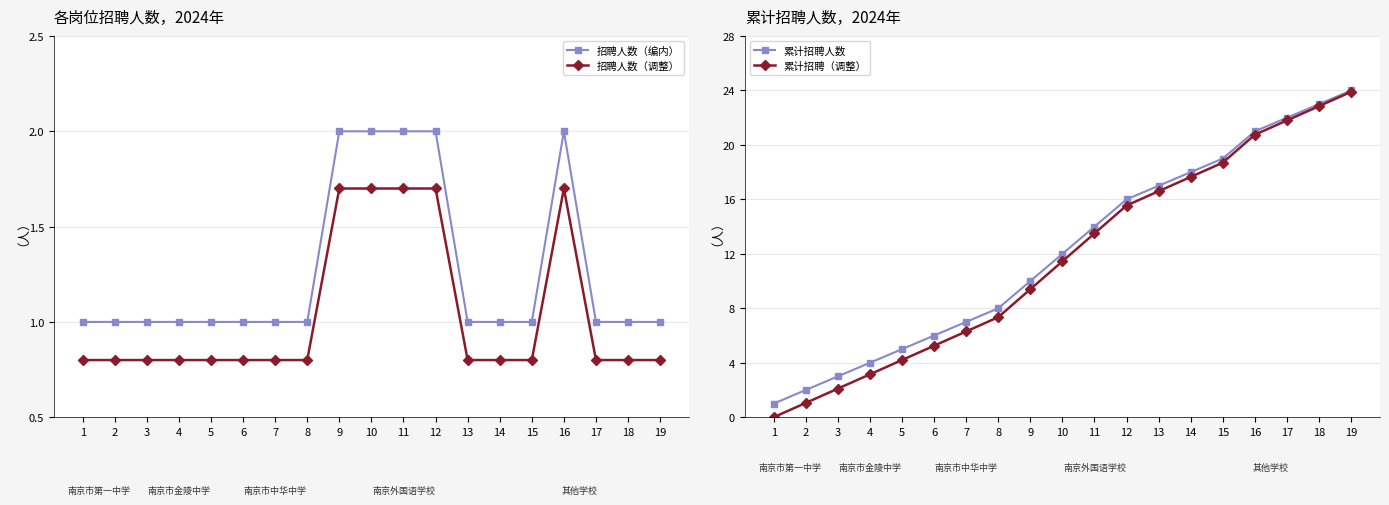

True or false: 累计招聘人数 has more than 2 interior local peaks.

False